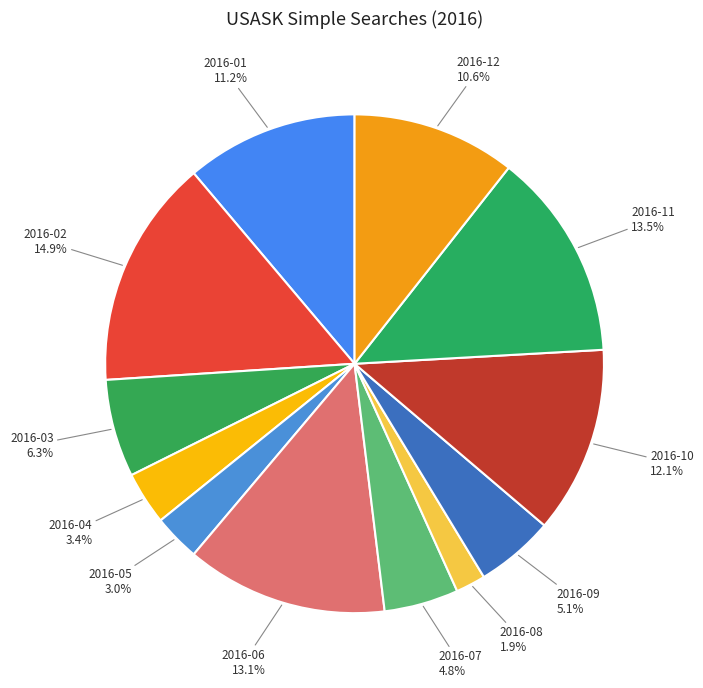

To the nearest percent, what percentage of the pie is 2016-03?

6%